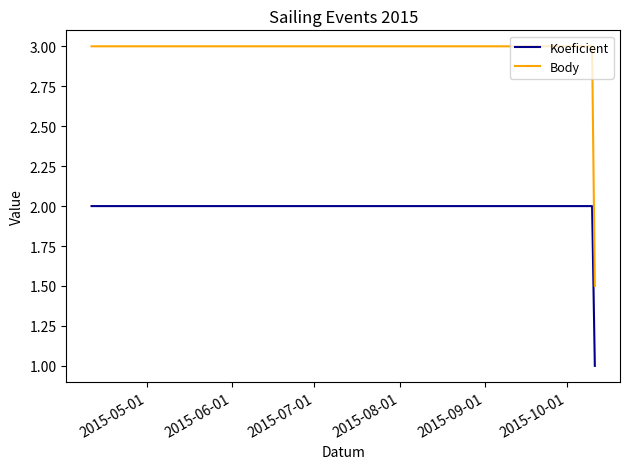

How many lines are shown in the chart?

2